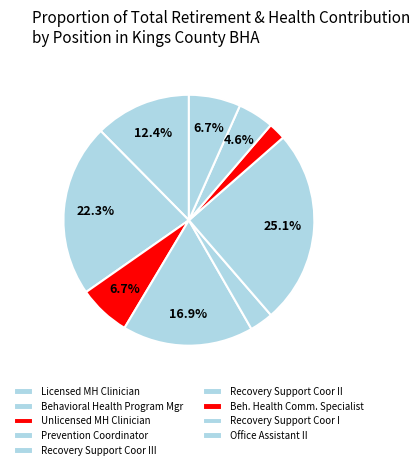

How many segments does this pie chart have?

9